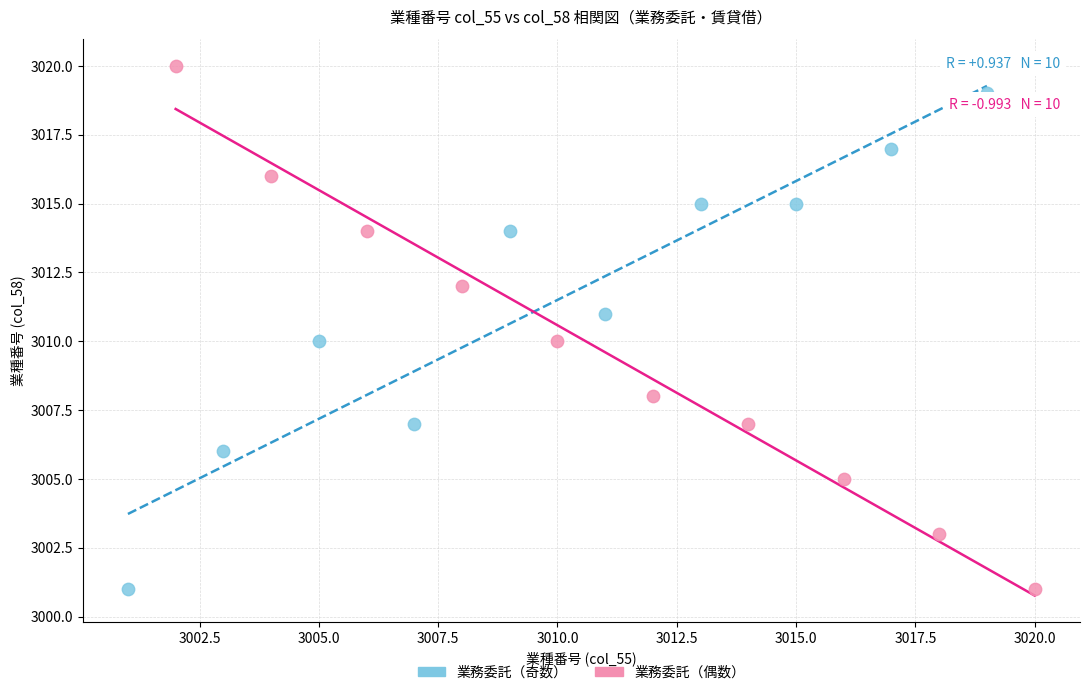

Which series reaches the maximum Y coordinate?

業務委託（偶数）